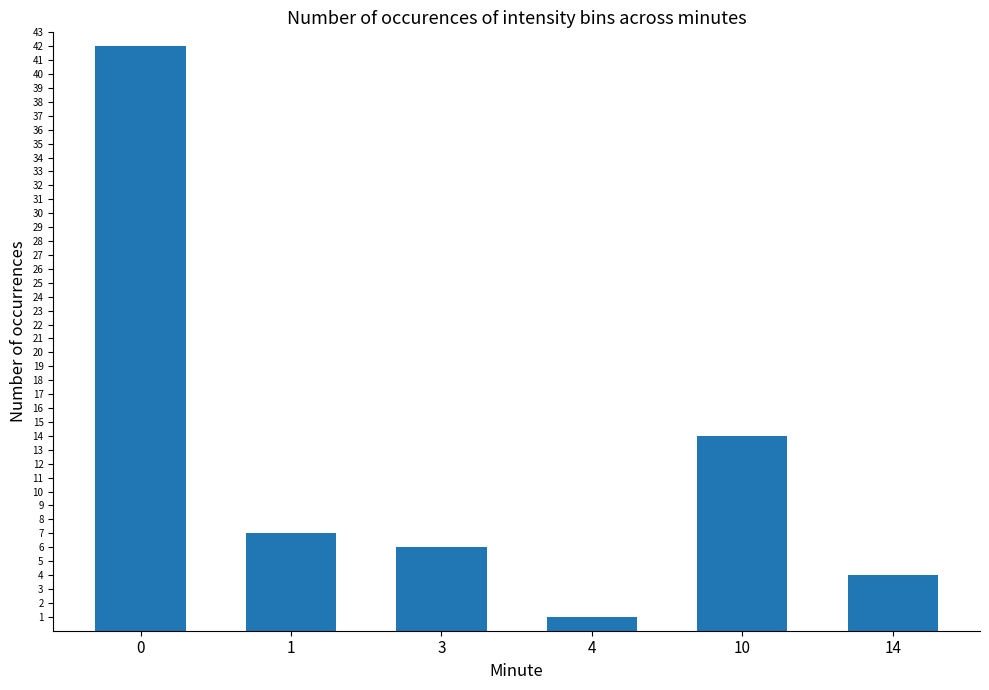

What is the approximate value at 1, to the nearest 5?

5